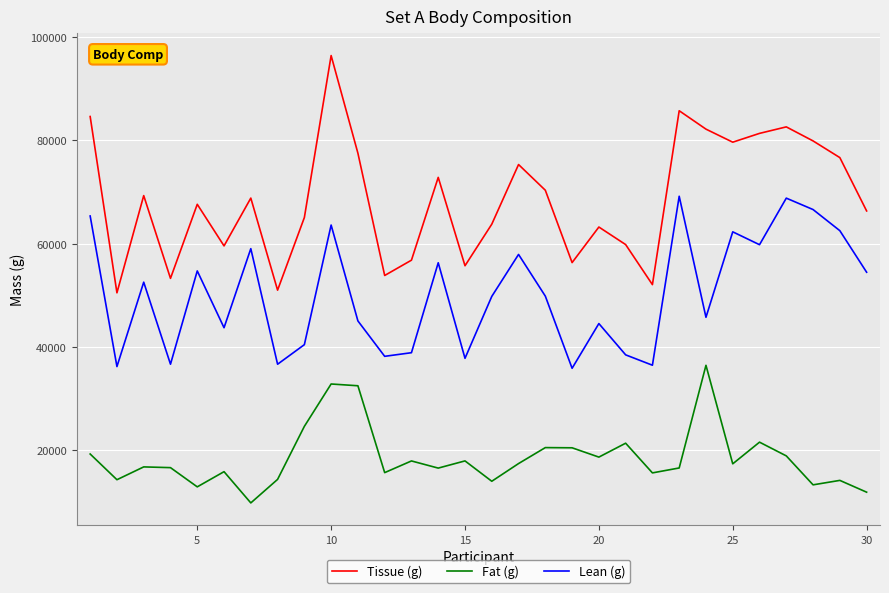

Which series has the largest total across all categories?

Tissue (g)